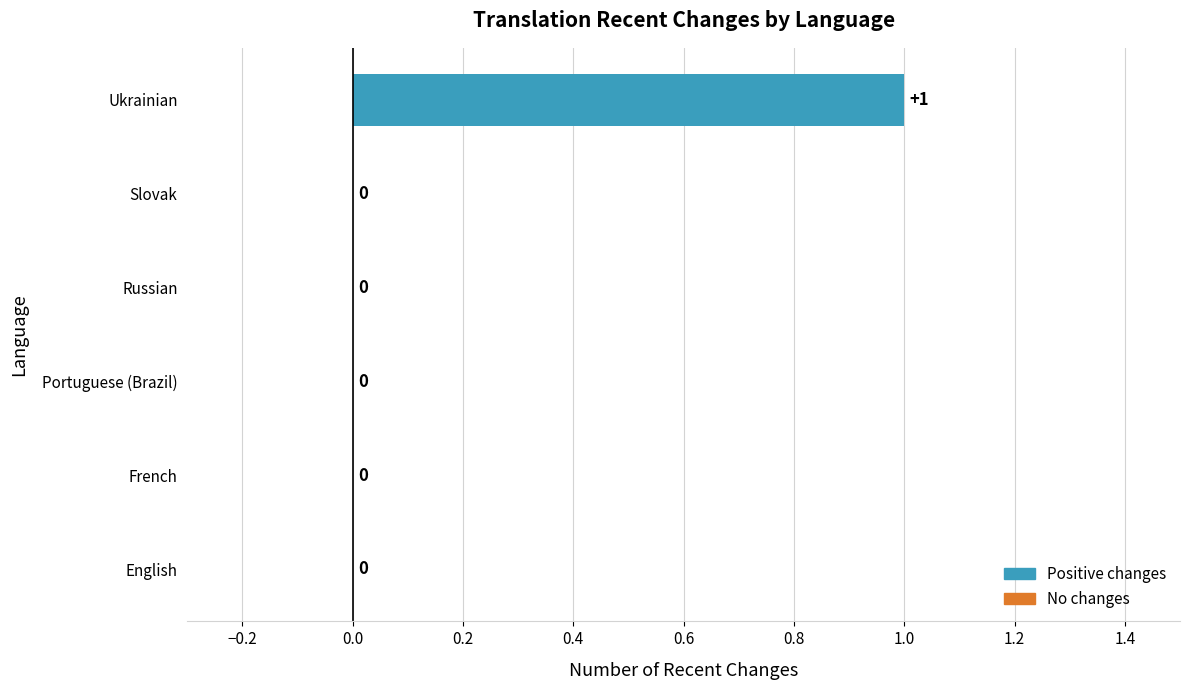

Count the values in the range 0 to 1.

6